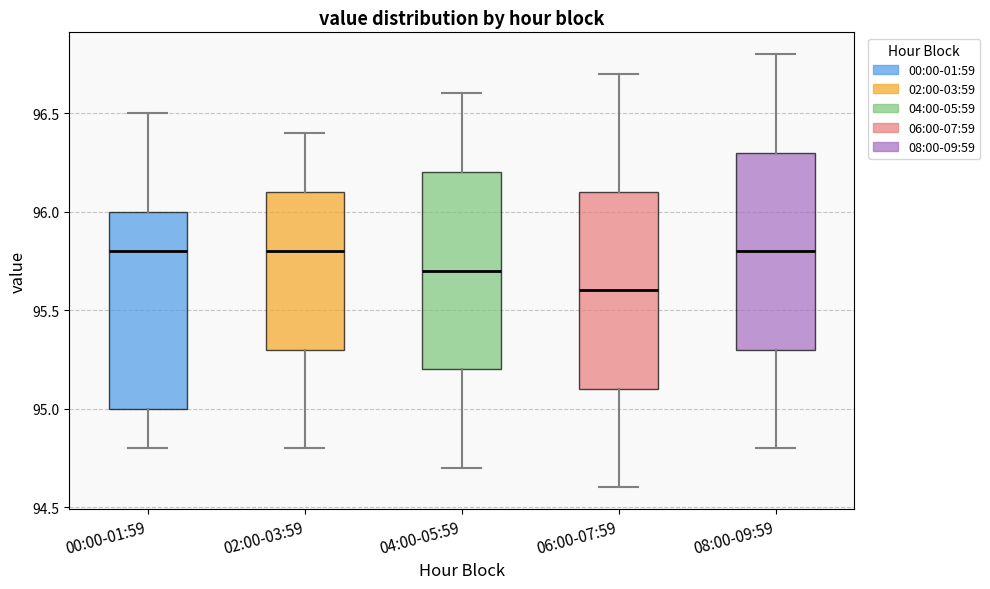

Reading left to right, transcribe this box plot: for each box, give where its median line is, the range the box spans, and where its two whiskers end, as read against the y-axis. The values are not printed on the chart, so give them approximately, as read against the axis.

00:00-01:59: median 95.8, box 95.0 to 96.0, whiskers 94.8 to 96.5
02:00-03:59: median 95.8, box 95.3 to 96.1, whiskers 94.8 to 96.4
04:00-05:59: median 95.7, box 95.2 to 96.2, whiskers 94.7 to 96.6
06:00-07:59: median 95.6, box 95.1 to 96.1, whiskers 94.6 to 96.7
08:00-09:59: median 95.8, box 95.3 to 96.3, whiskers 94.8 to 96.8